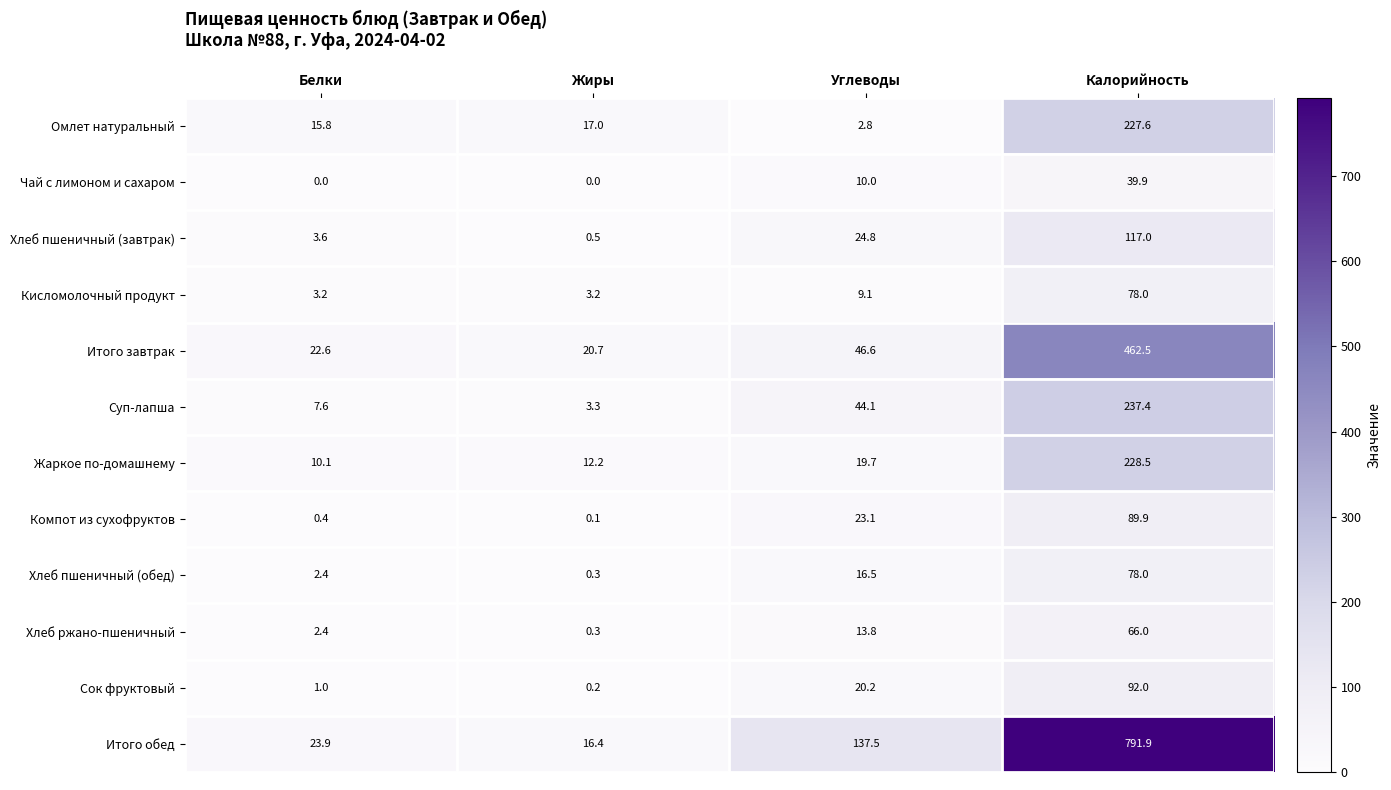

What is the approximate value of Кисломолочный продукт at Жиры?

3.2